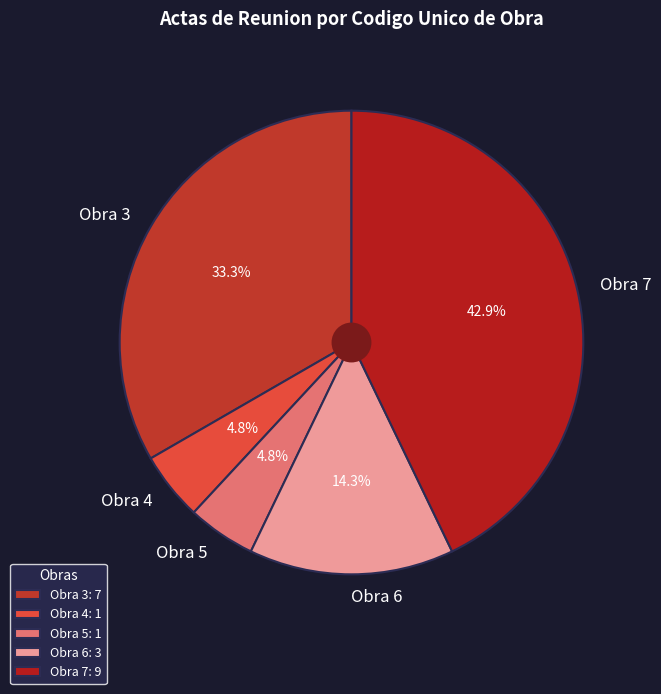

What percentage is the Obra 7 slice, to the nearest percent?

43%